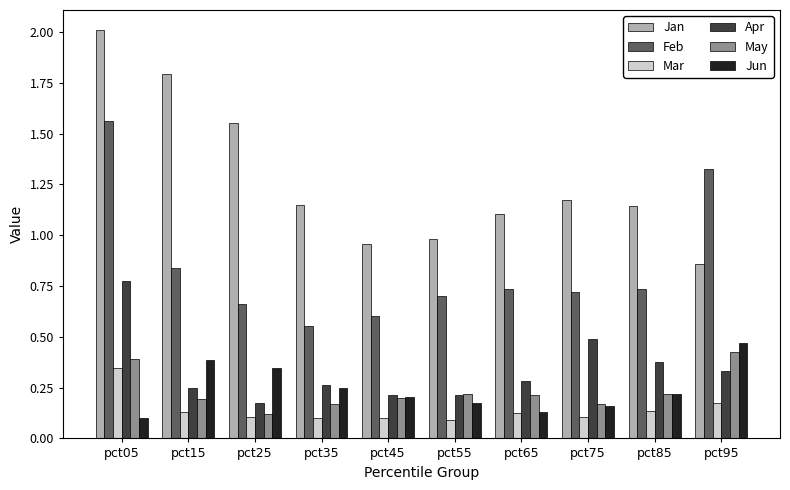

Is it true that Apr equals 0.2 at pct25?

True